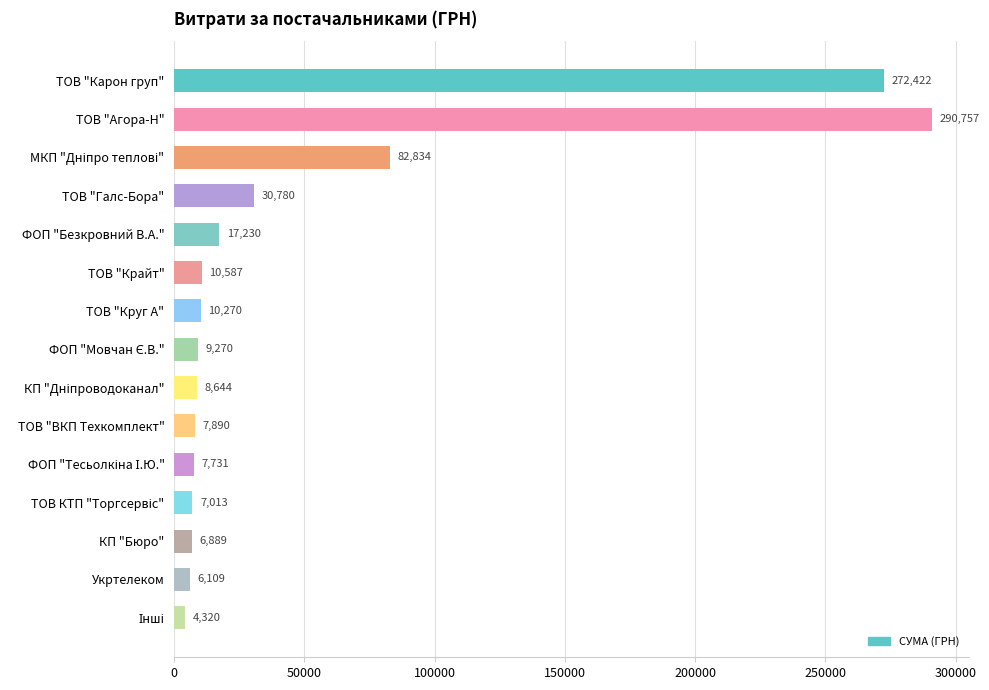

Does the chart contain any negative values?

No